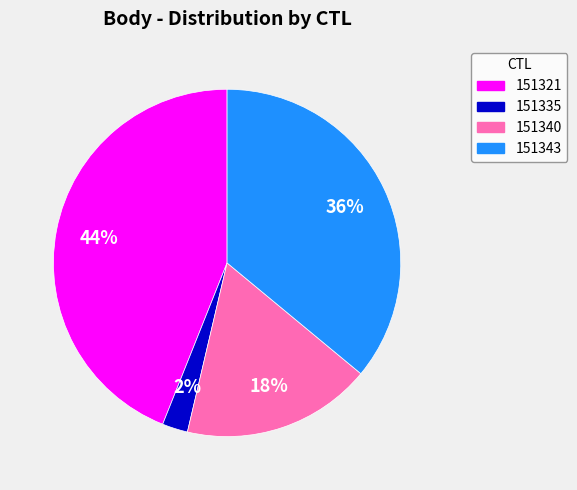

Is the sum of 151343 and 151335 greater than half?

No